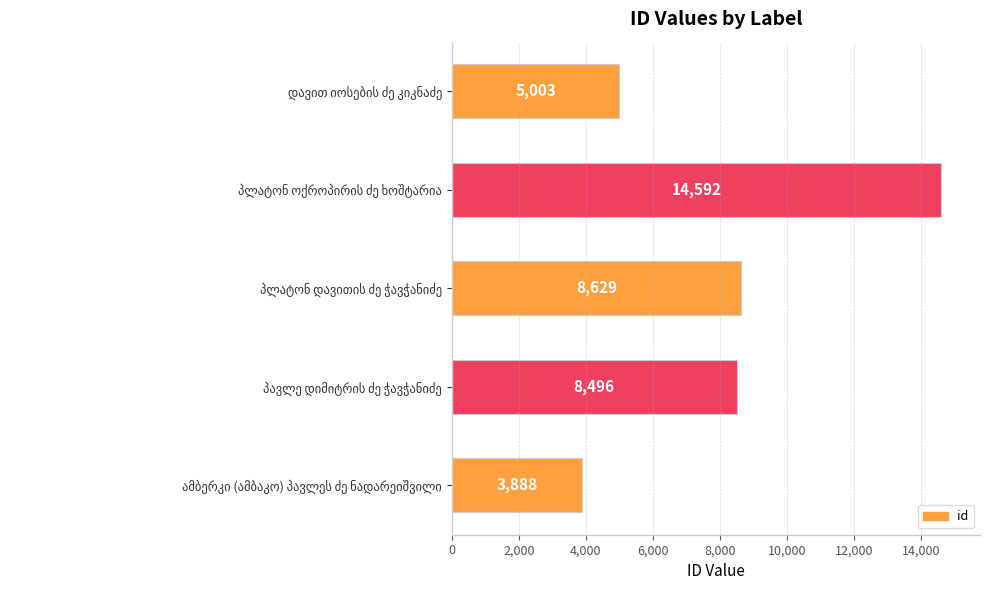

What is the smallest value displayed?

3888